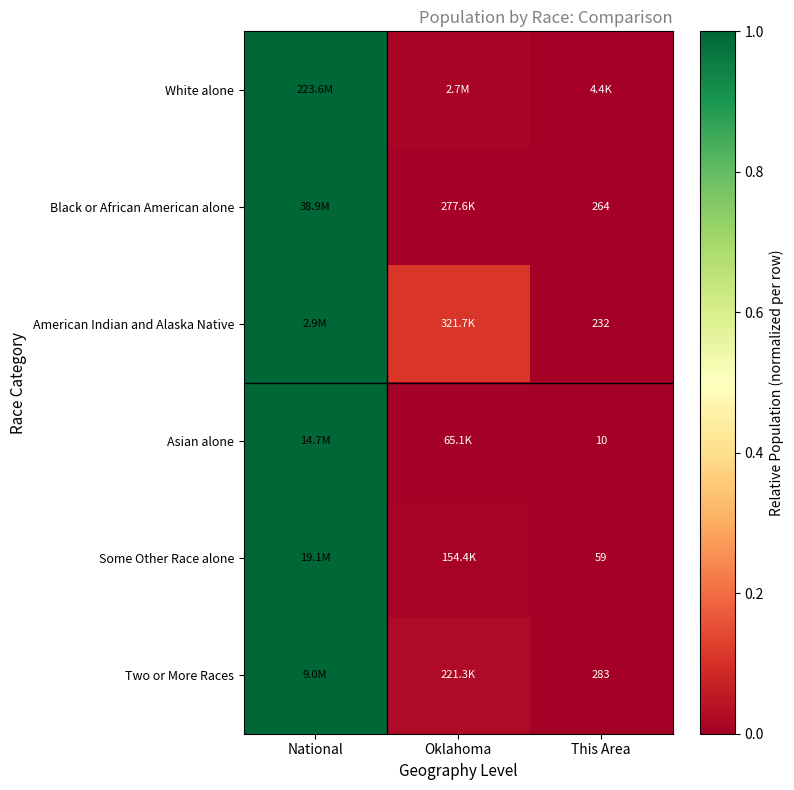

What is the greatest value displayed?

1.0